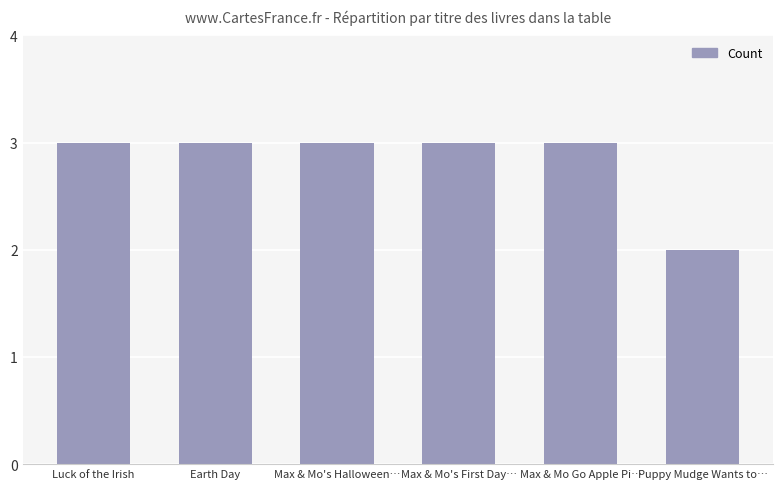

What is the greatest value displayed?

3